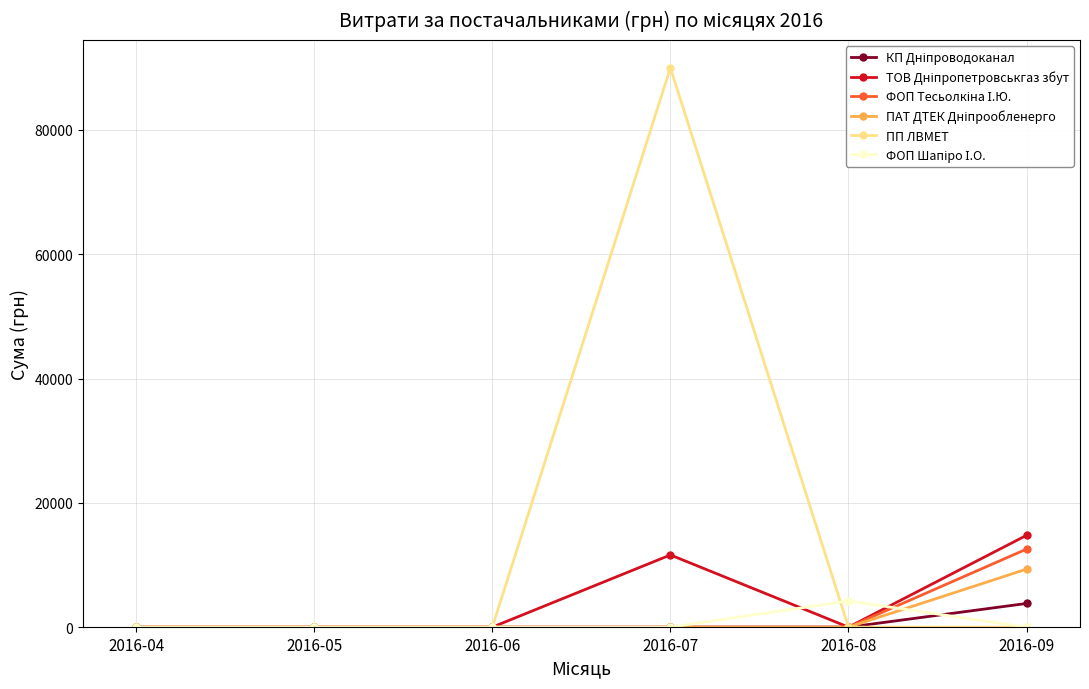

Which series has the largest total across all categories?

ПП ЛВМЕТ